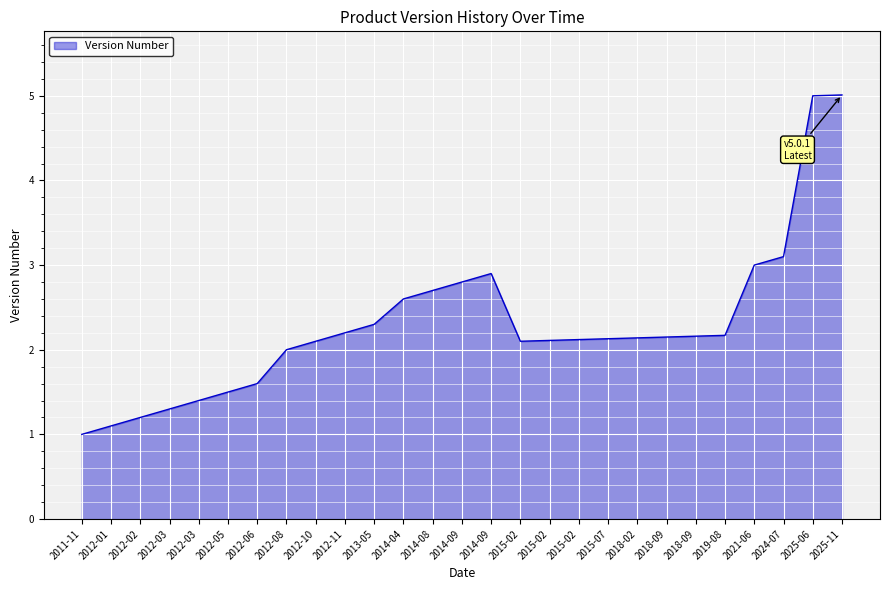

Where is the data nearest to the value 3?

2021-06